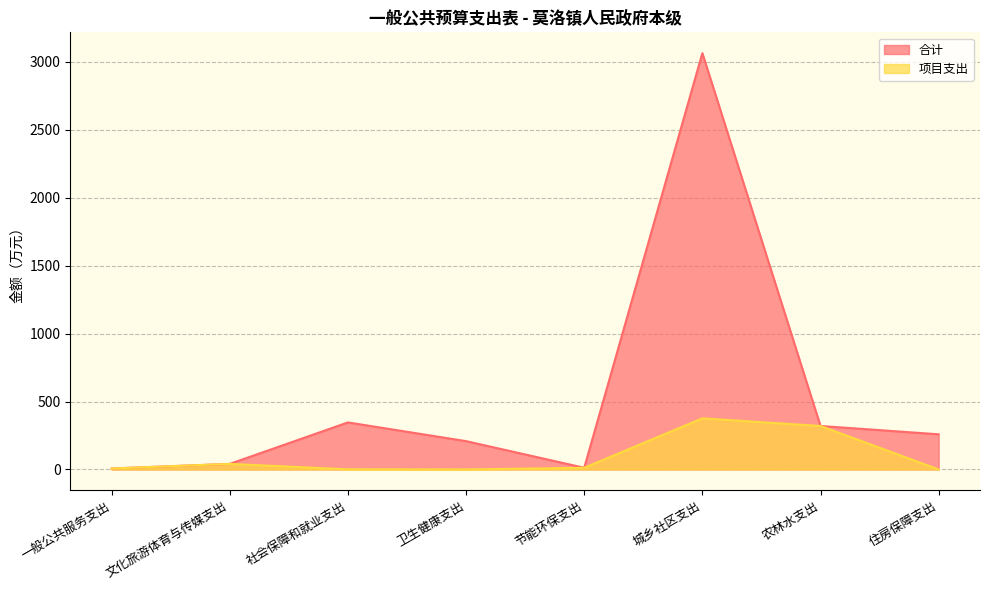

At 农林水支出, list the series in order from smallest to largest.

合计, 项目支出